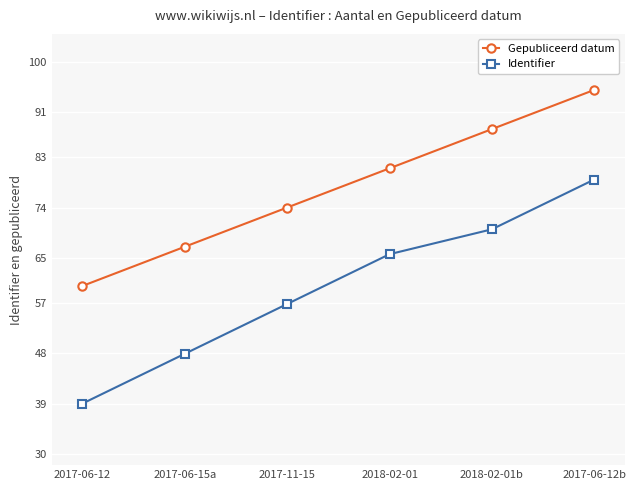

True or false: Gepubliceerd datum and Identifier cross at least once.

False